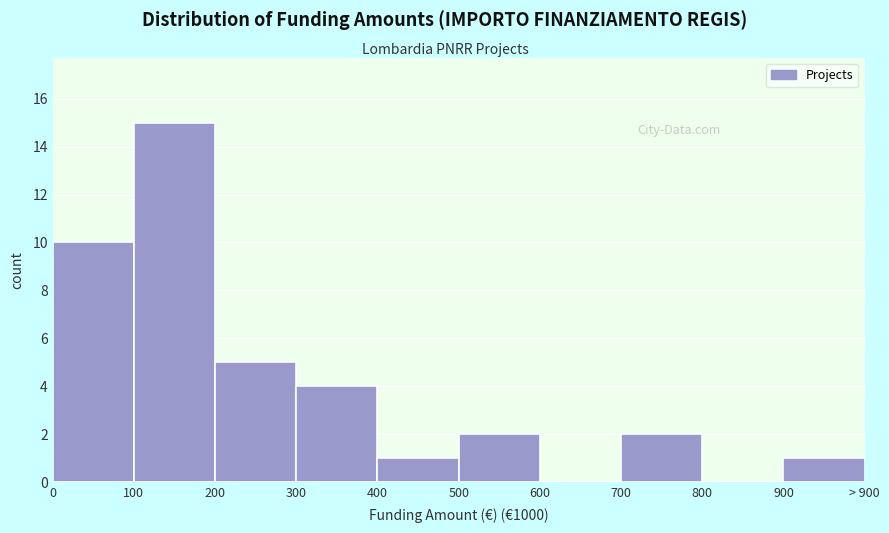

Reading left to right, list all the values displayed in this chart.

0=10	100=15	200=5	300=4	400=1	500=2	600=0	700=2	800=0	900=1